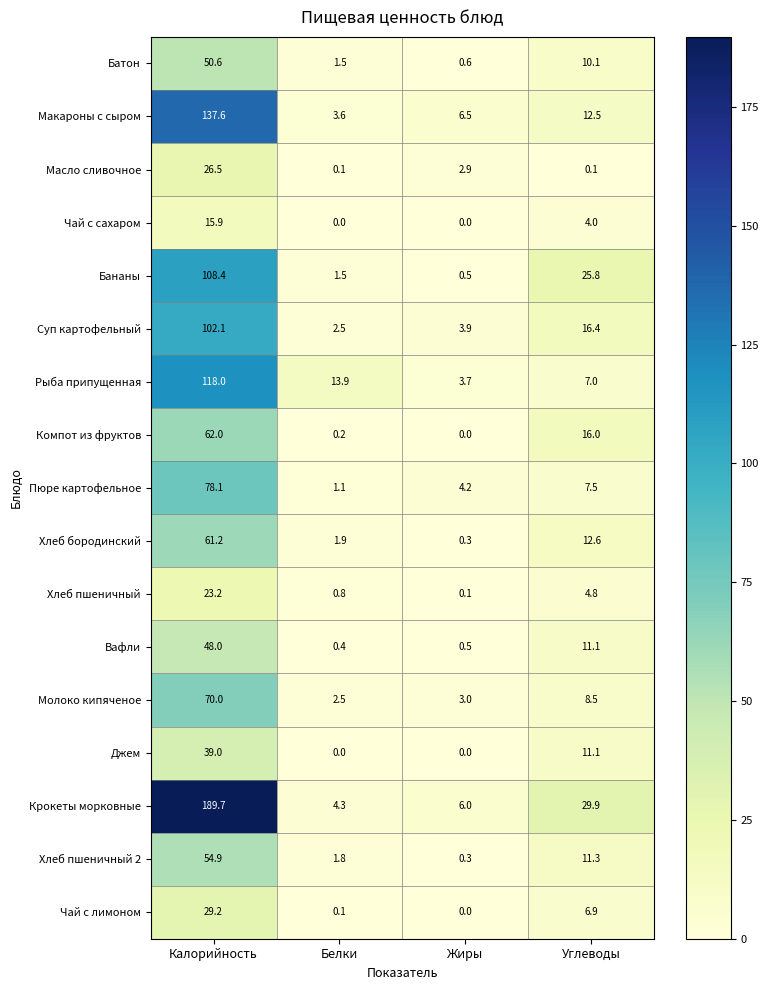

What is the difference between the Хлеб бородинский values at Белки and Калорийность?

59.3